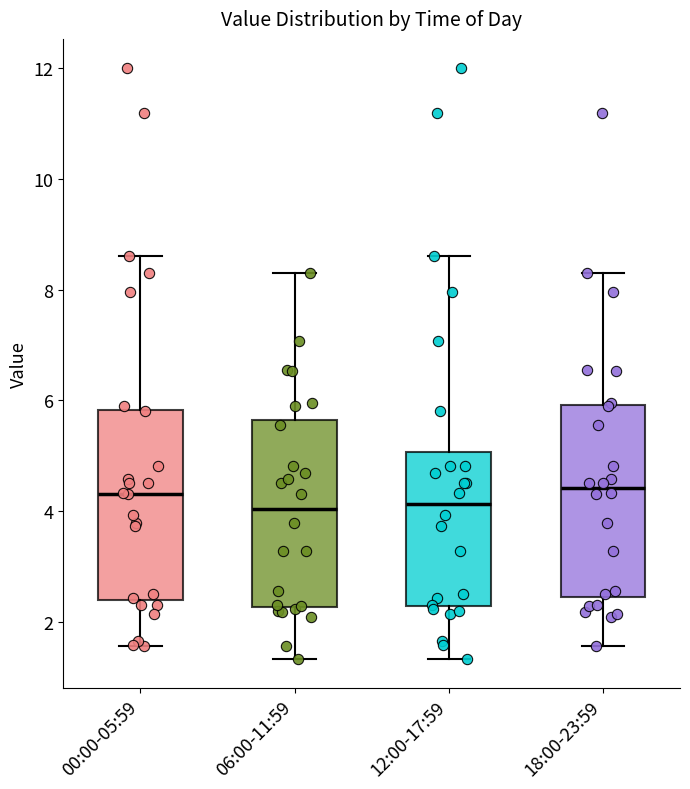

Reading left to right, read every box against the y-axis: the position of its median line, the range the box covers, and the ends of its whiskers. The values are not printed on the chart, so give them approximately, as read against the axis.

00:00-05:59: median 4.4, box 2.4 to 5.8, whiskers 1.6 to 8.6
06:00-11:59: median 4.0, box 2.2 to 5.6, whiskers 1.4 to 8.4
12:00-17:59: median 4.2, box 2.2 to 5.0, whiskers 1.4 to 8.6
18:00-23:59: median 4.4, box 2.4 to 6.0, whiskers 1.6 to 8.4